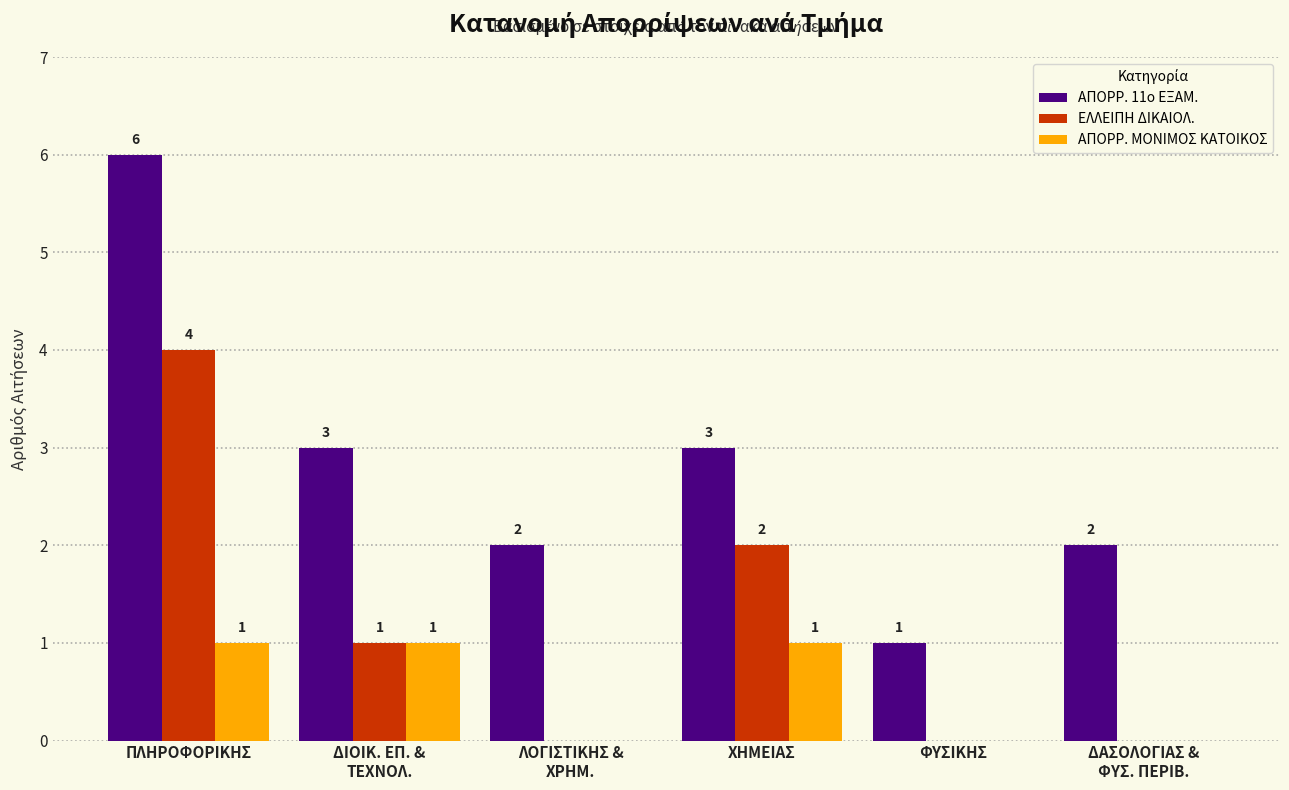

Reading right to left, transcribe all the data shown in this chart.

ΑΠΟΡΡ. 11ο ΕΞΑΜ.: ΔΑΣΟΛΟΓΙΑΣ &
ΦΥΣ. ΠΕΡΙΒ.=2	ΦΥΣΙΚΗΣ=1	ΧΗΜΕΙΑΣ=3	ΛΟΓΙΣΤΙΚΗΣ &
ΧΡΗΜ.=2	ΔΙΟΙΚ. ΕΠ. &
ΤΕΧΝΟΛ.=3	ΠΛΗΡΟΦΟΡΙΚΗΣ=6
ΕΛΛΕΙΠΗ ΔΙΚΑΙΟΛ.: ΔΑΣΟΛΟΓΙΑΣ &
ΦΥΣ. ΠΕΡΙΒ.=0	ΦΥΣΙΚΗΣ=0	ΧΗΜΕΙΑΣ=2	ΛΟΓΙΣΤΙΚΗΣ &
ΧΡΗΜ.=0	ΔΙΟΙΚ. ΕΠ. &
ΤΕΧΝΟΛ.=1	ΠΛΗΡΟΦΟΡΙΚΗΣ=4
ΑΠΟΡΡ. ΜΟΝΙΜΟΣ ΚΑΤΟΙΚΟΣ: ΔΑΣΟΛΟΓΙΑΣ &
ΦΥΣ. ΠΕΡΙΒ.=0	ΦΥΣΙΚΗΣ=0	ΧΗΜΕΙΑΣ=1	ΛΟΓΙΣΤΙΚΗΣ &
ΧΡΗΜ.=0	ΔΙΟΙΚ. ΕΠ. &
ΤΕΧΝΟΛ.=1	ΠΛΗΡΟΦΟΡΙΚΗΣ=1